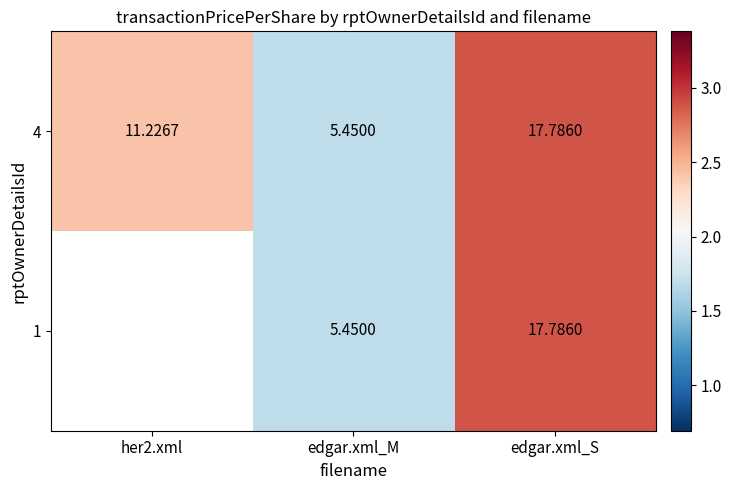

Which label corresponds to the smallest value in the chart?

edgar.xml_M